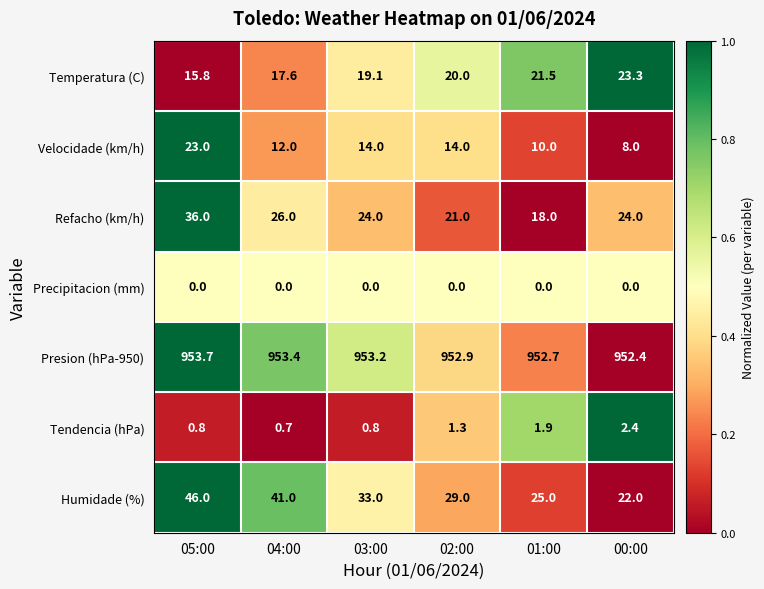

Rank the series by their maximum value, from lowest to highest.

Precipitacion (mm), Tendencia (hPa), Velocidade (km/h), Temperatura (C), Refacho (km/h), Humidade (%), Presion (hPa-950)